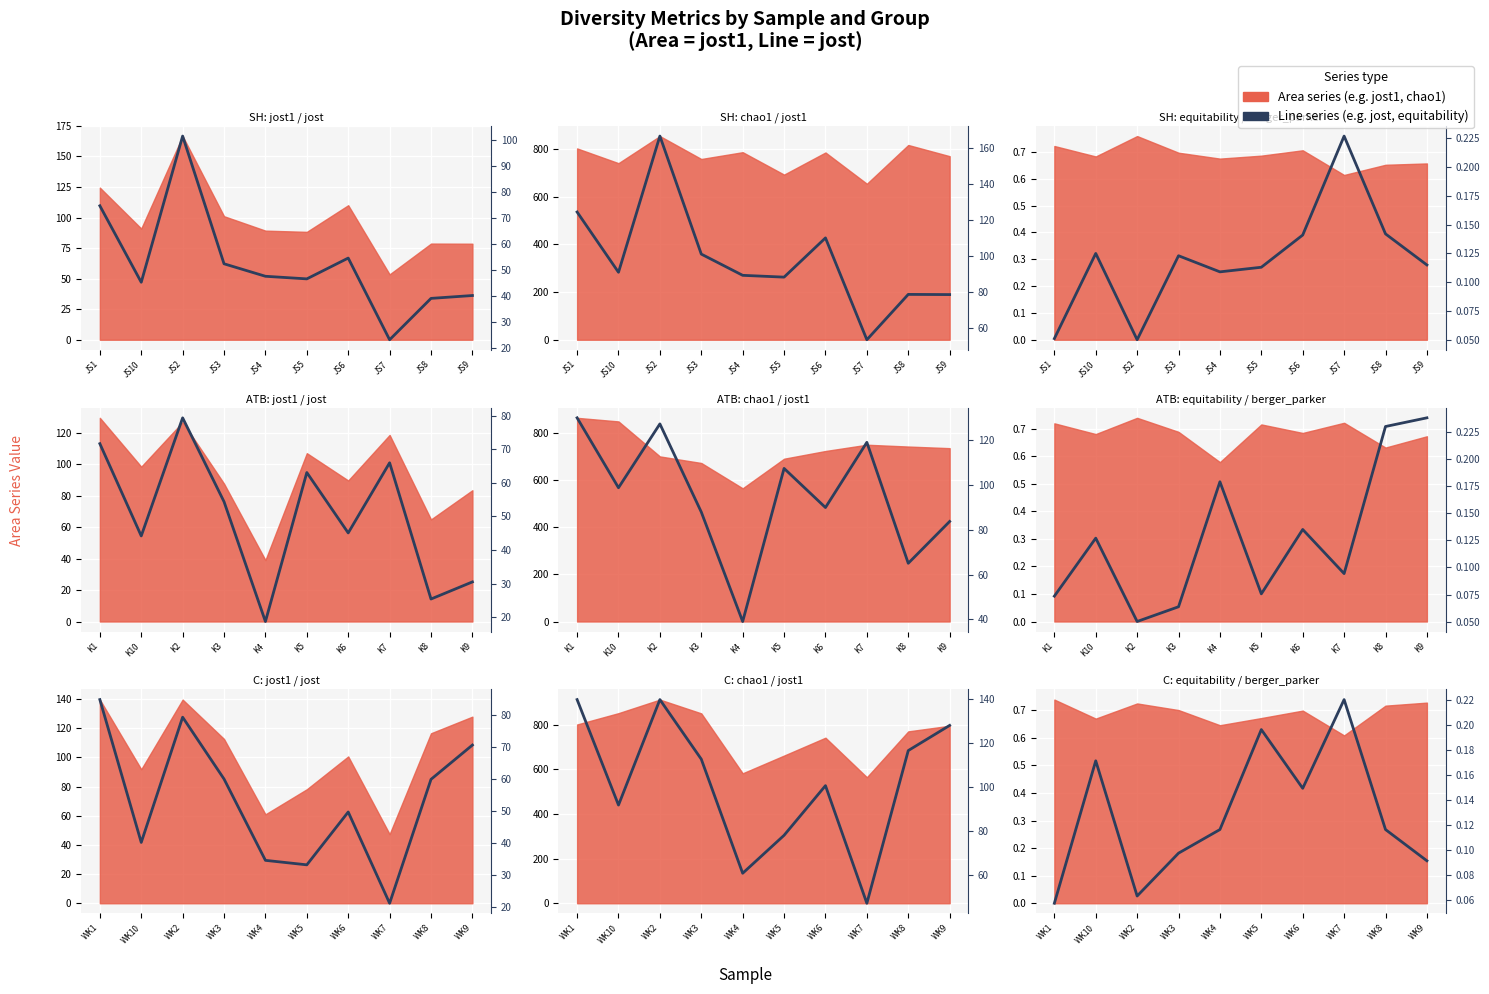

What is the difference between the maximum and second lowest values in the berger_parker series?

0.2